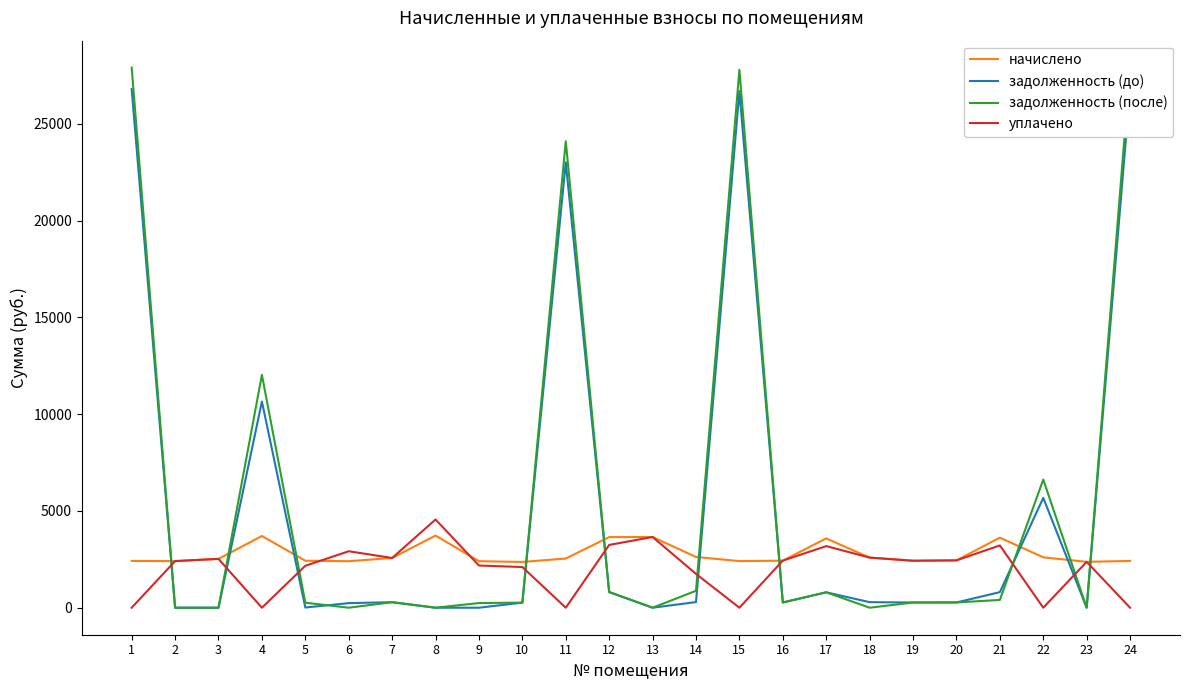

What is the maximum value shown in the chart?

27909.0